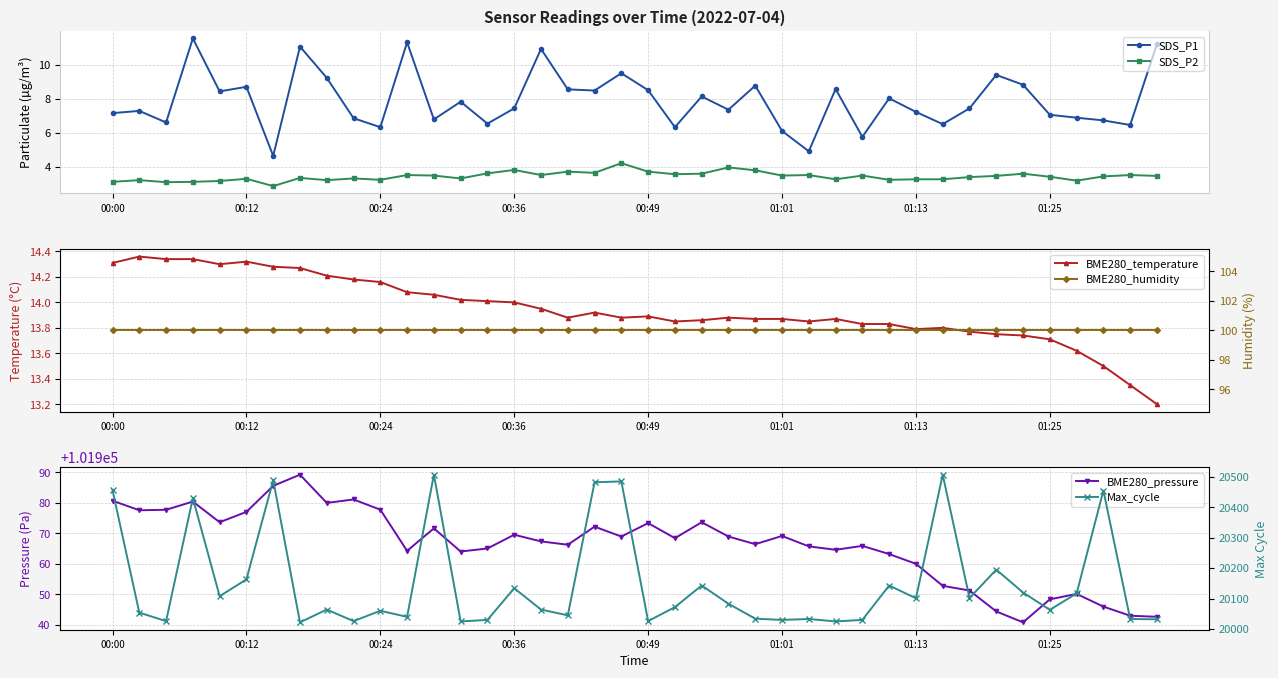

Which series has the largest total across all categories?

BME280_pressure